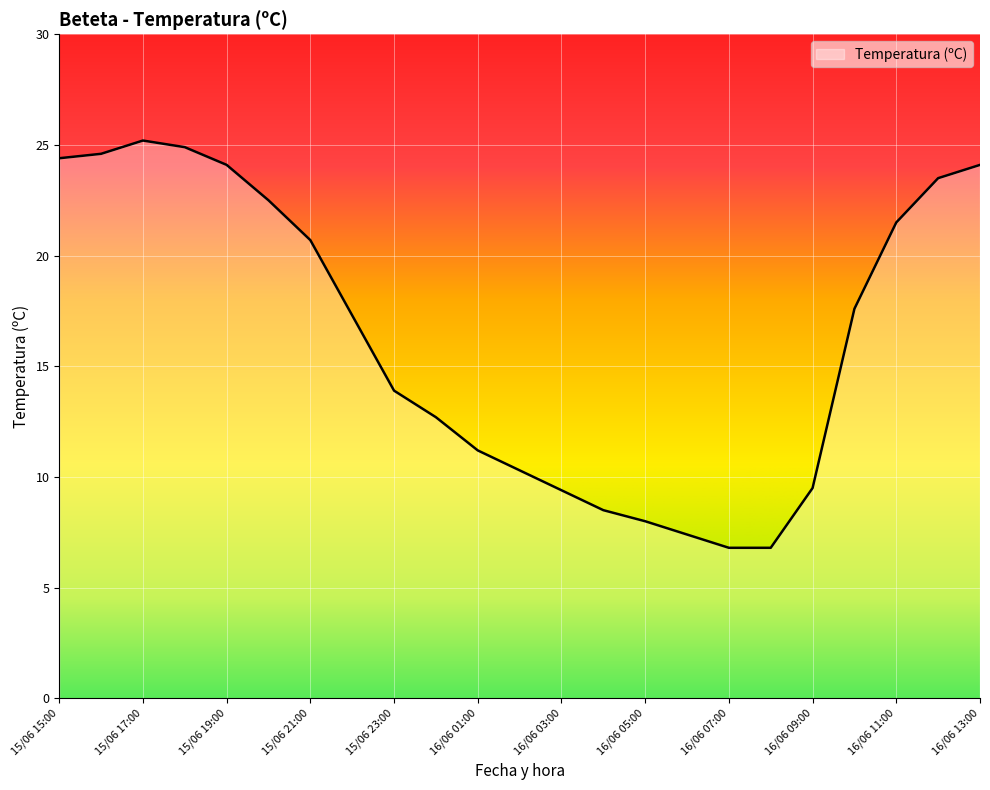

What is the difference between the maximum and minimum values?

18.4